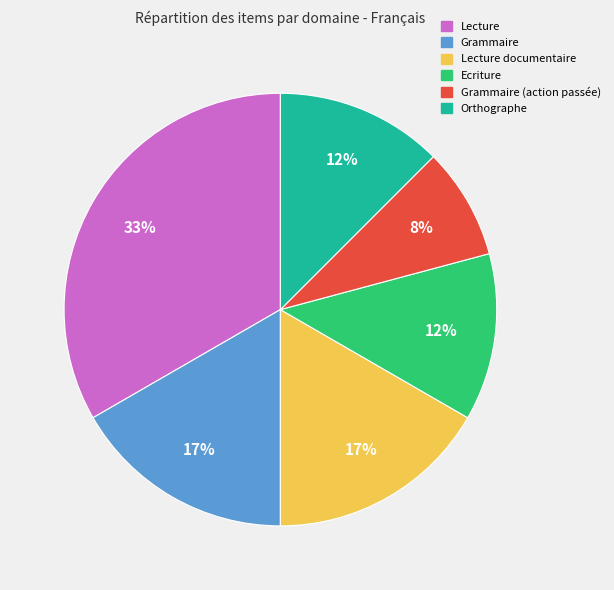

To the nearest percent, what is the average slice percentage?

17%